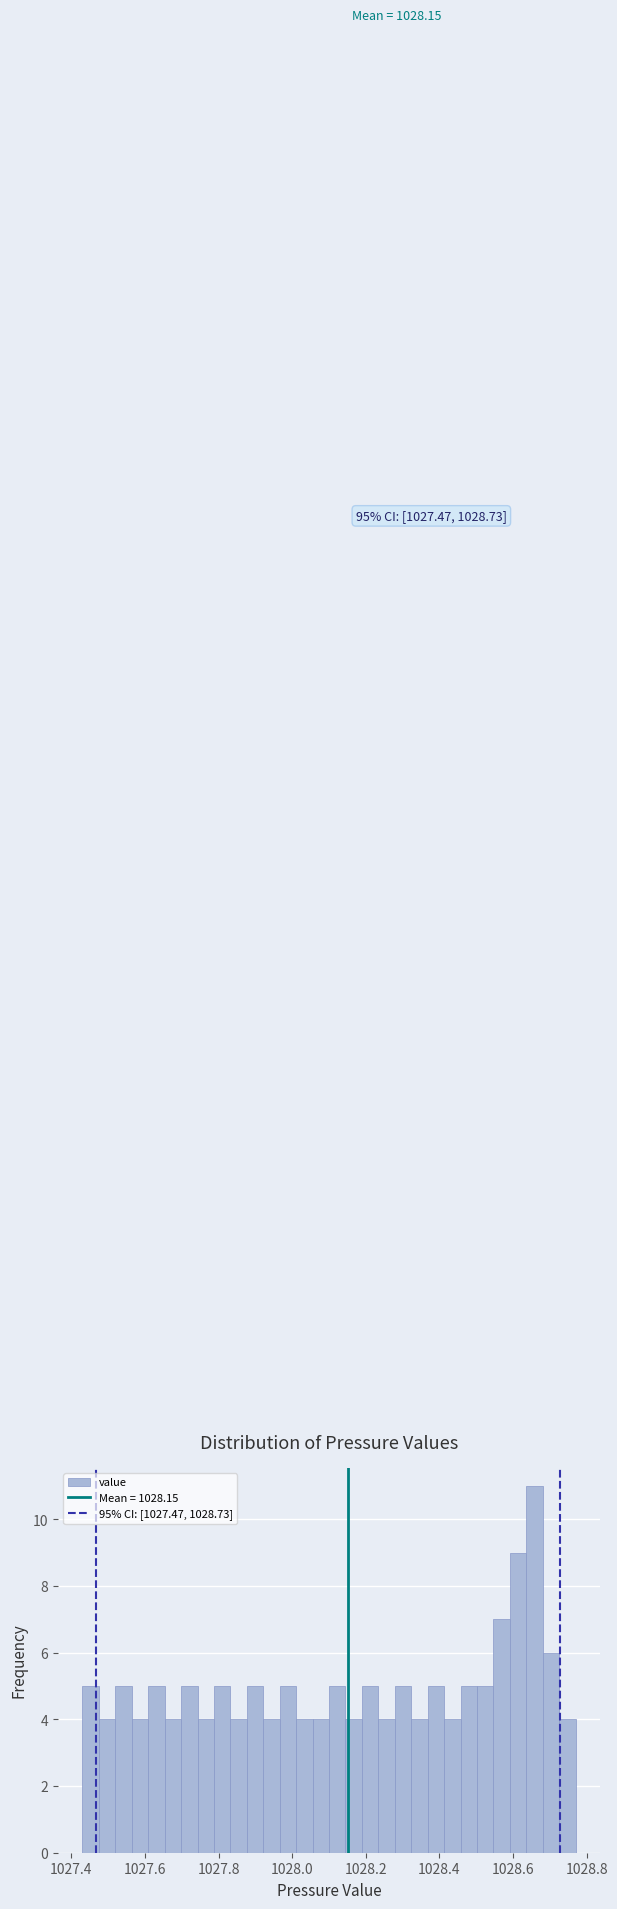

Around what value on the x-axis is the tallest bar? Give the approximate position of its centre, as read against the axis.

1028.66